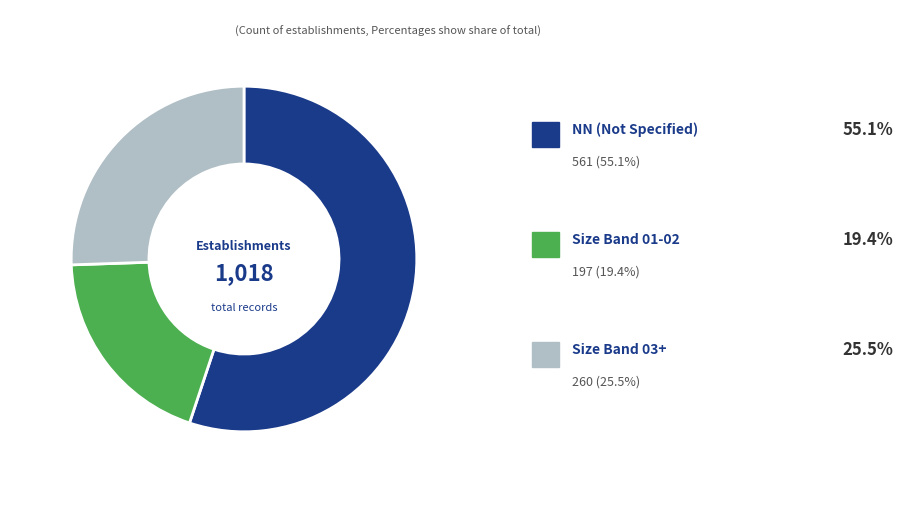

Is there any slice that represents more than half of the pie?

Yes